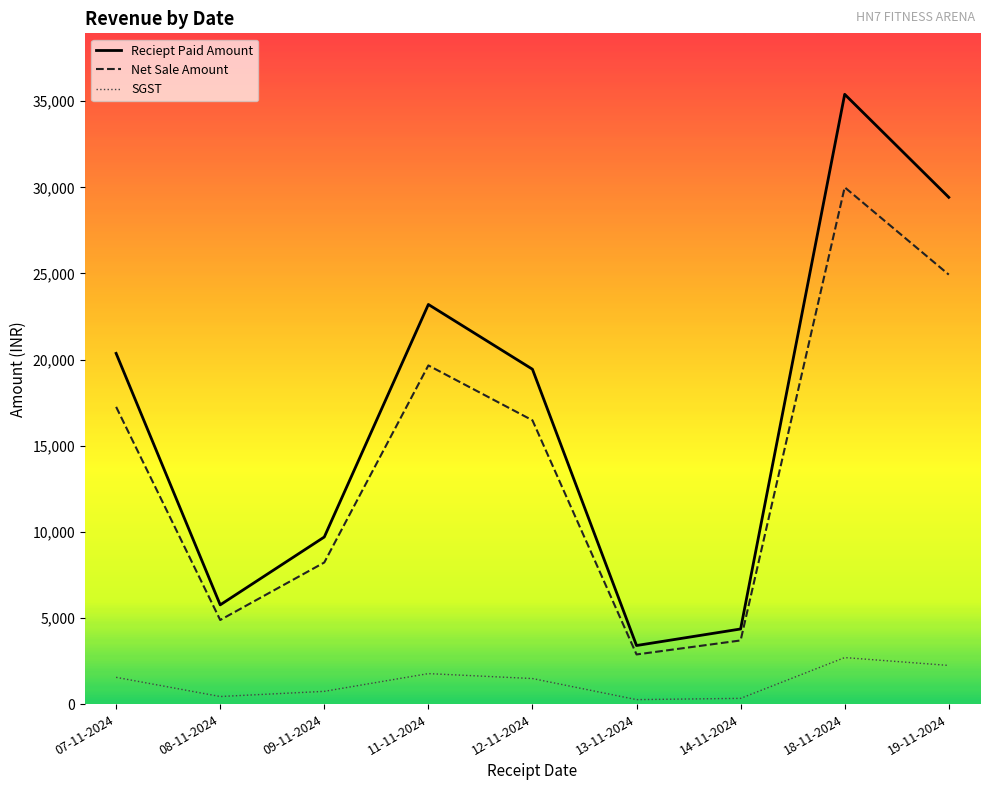

Which series has the largest total across all categories?

Reciept Paid Amount